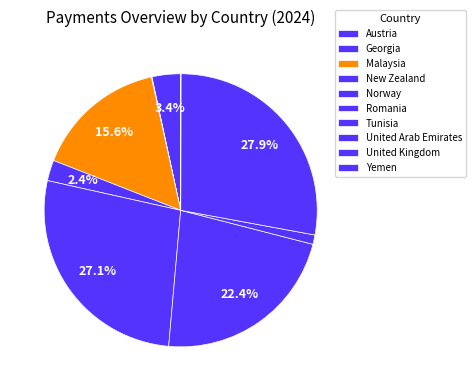

Which has a higher value, Malaysia or Austria?

Malaysia